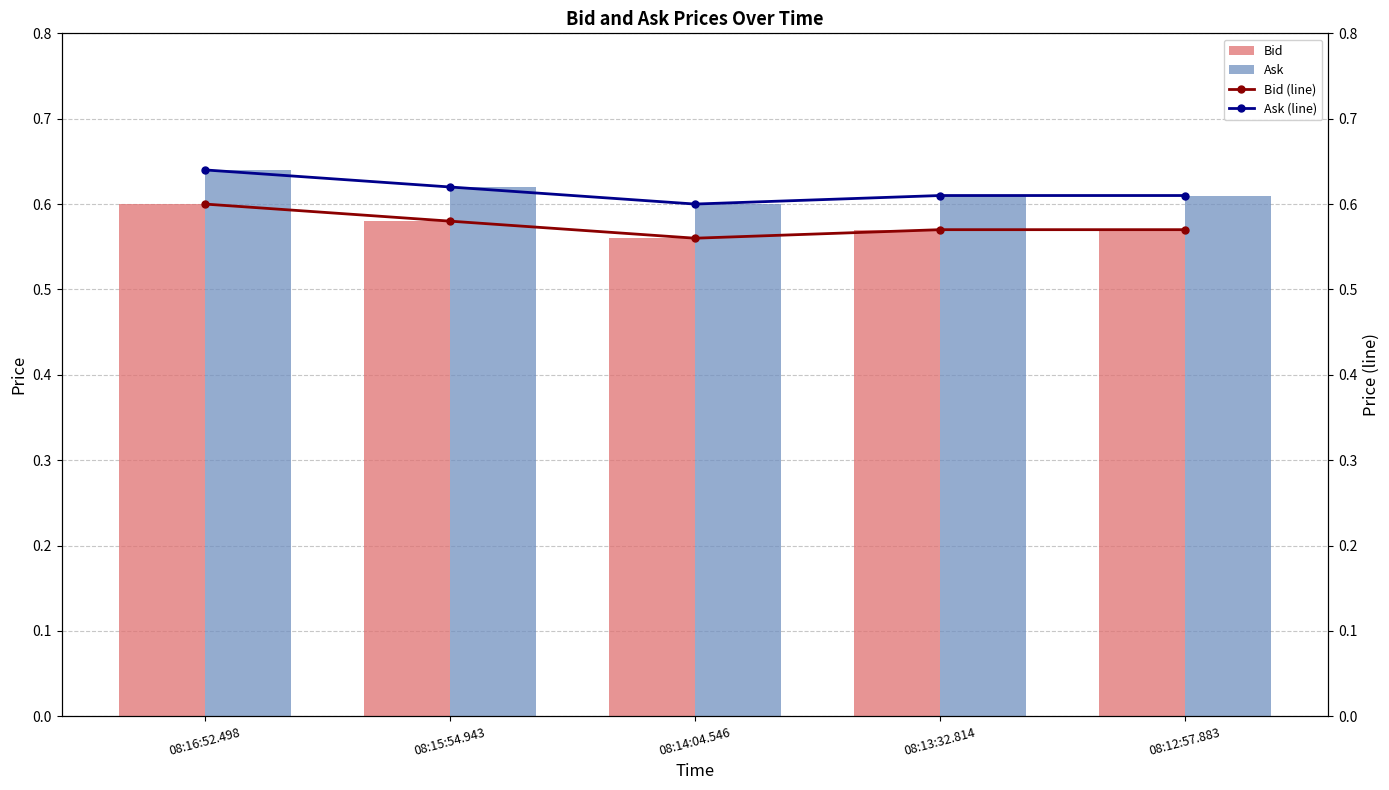

How many Bid values are between 0 and 1?

5